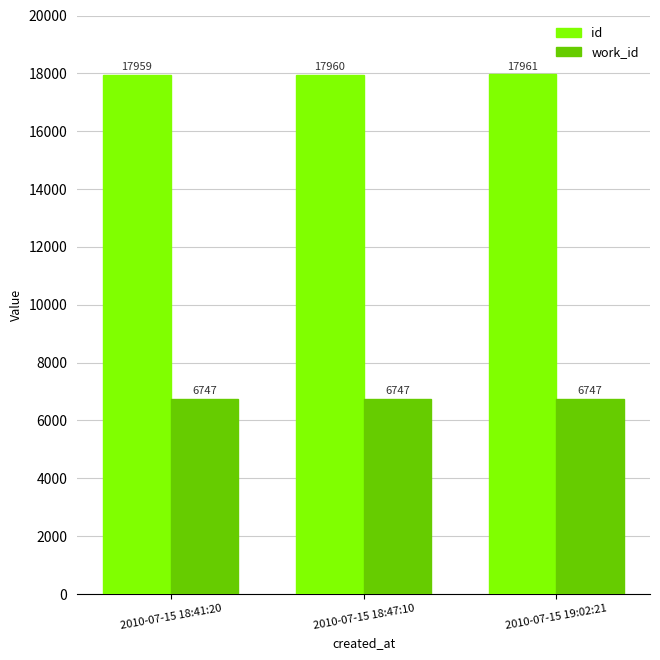

Are the bars horizontal?

No